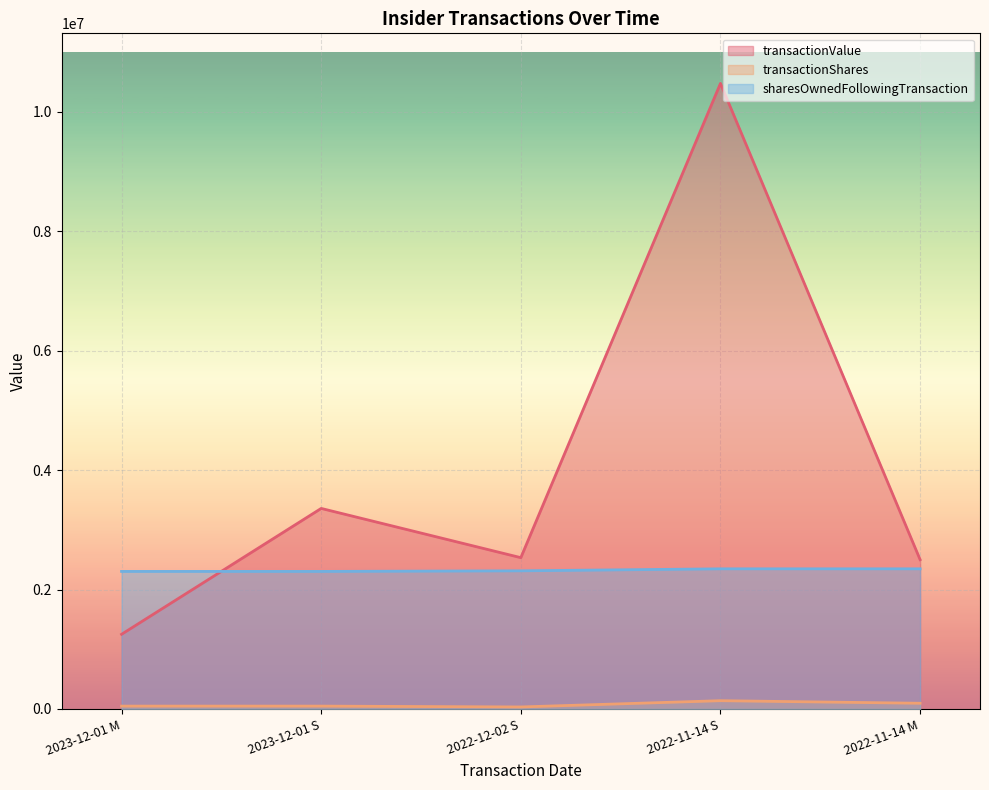

Where does the sharesOwnedFollowingTransaction series first go above 2313970?

2022-11-14 S